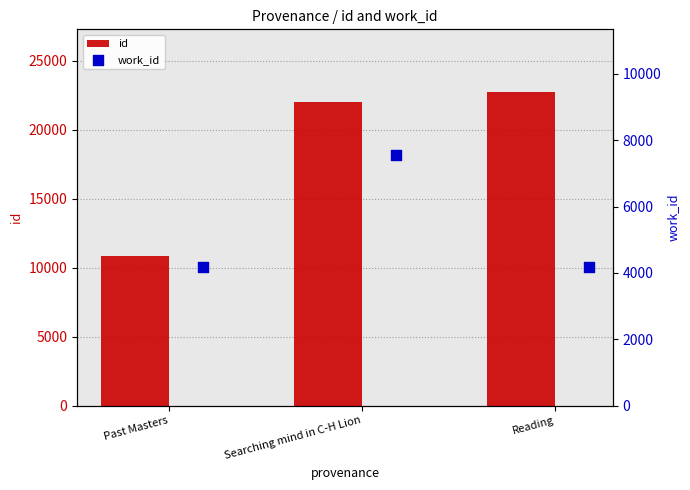

What is the total value across all series at Searching mind in C-H Lion?

29557